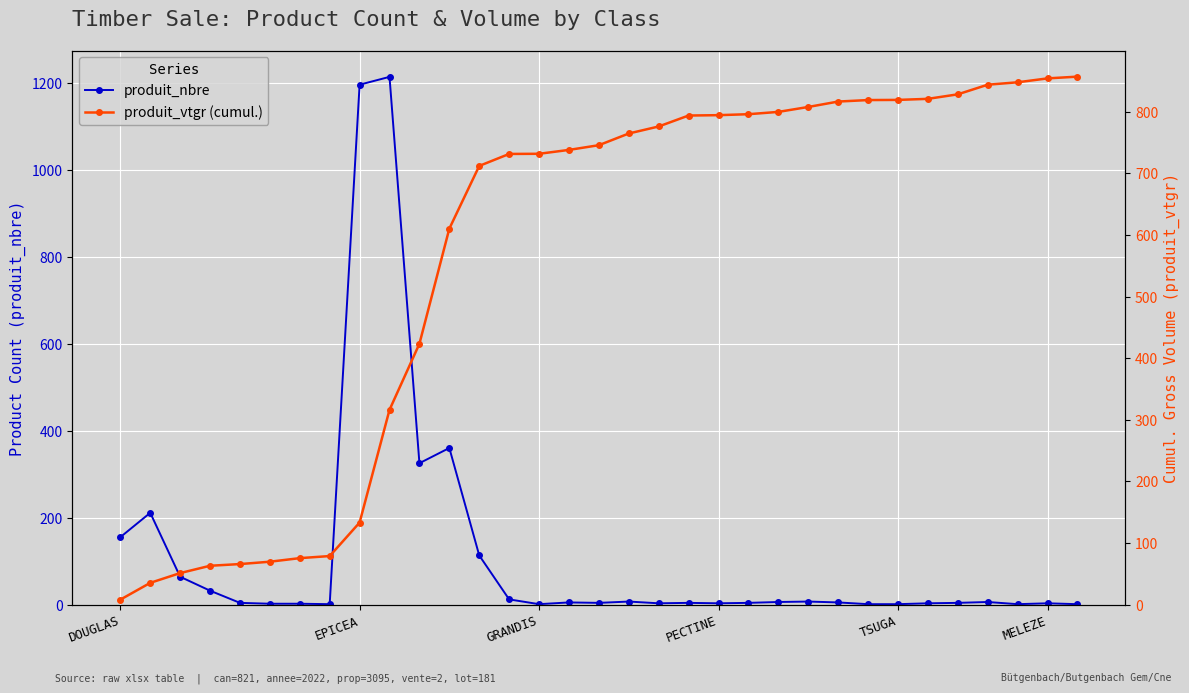

Between 23 and 31, which series saw the biggest shift?

produit_vtgr (cumul.)